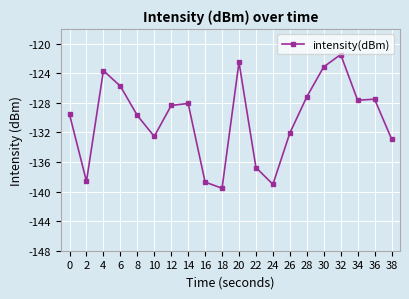

What is the difference between the values at 4 and 34?

4.0